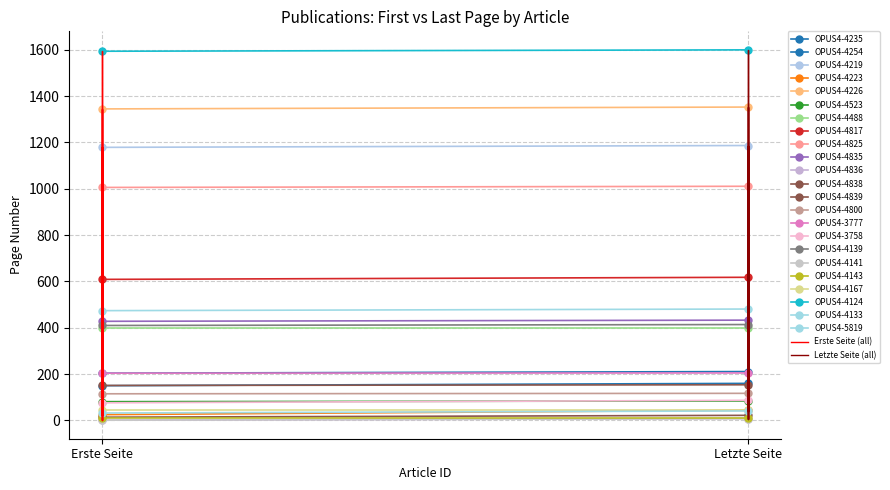

Between OPUS4-4219 and OPUS4-4835, which series saw the biggest shift?

Letzte Seite